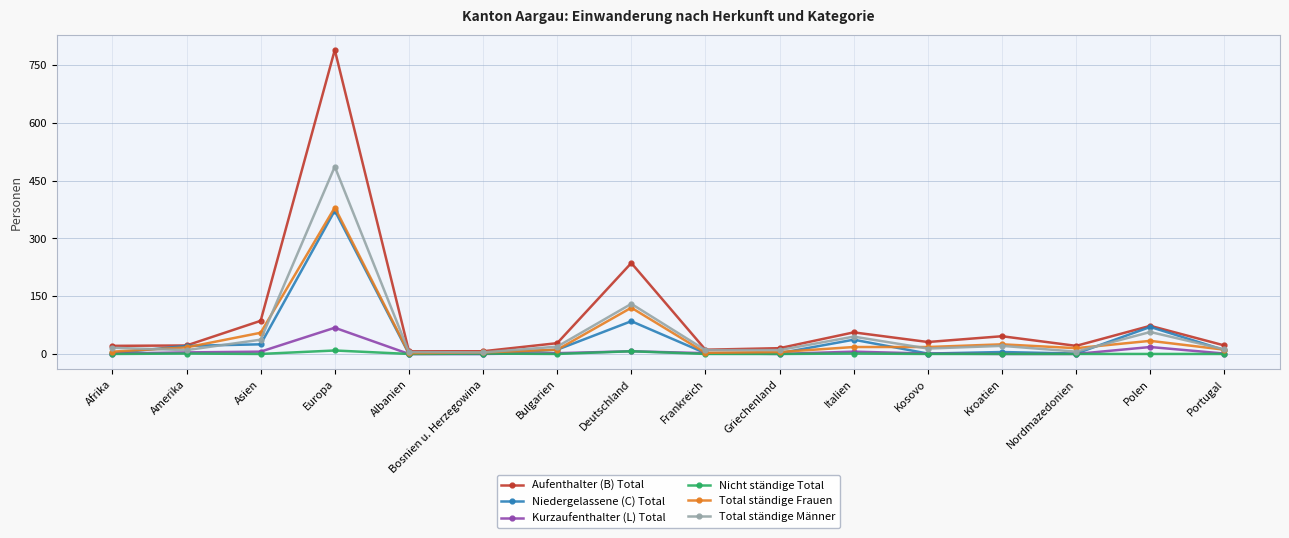

Which series has the largest total across all categories?

Aufenthalter (B) Total